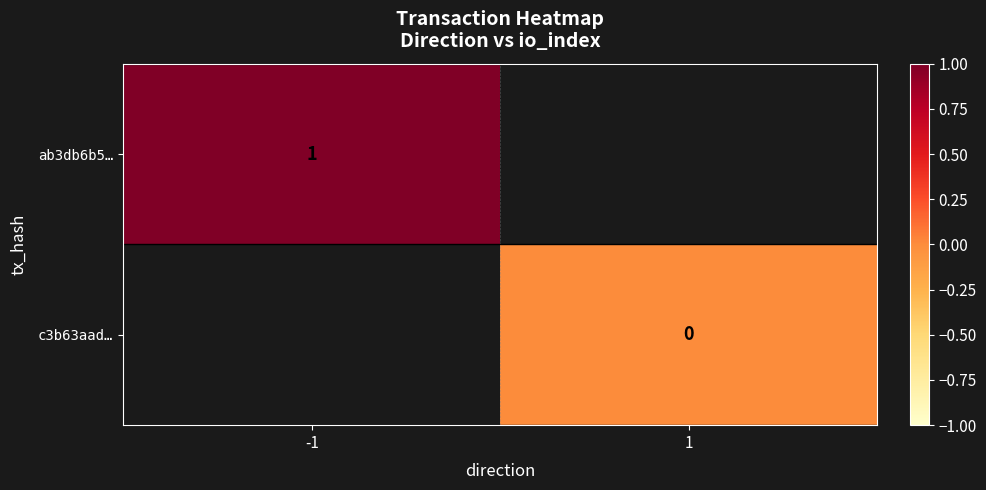

True or false: ab3db6b5… has a value of 0 at -1.

False